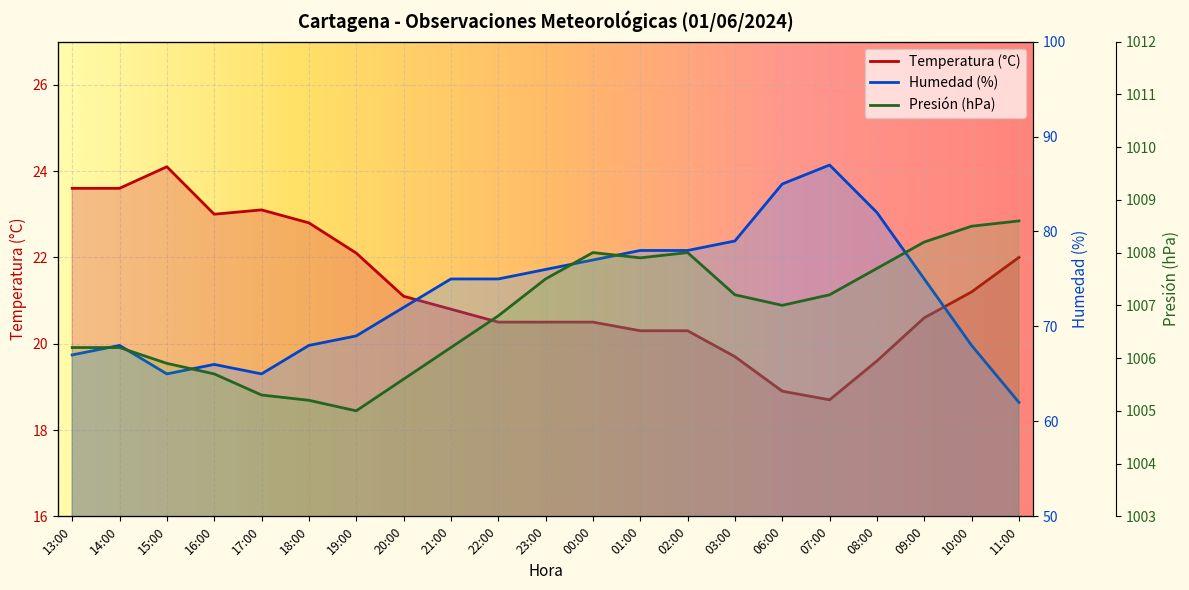

Rank the series by their maximum value, from highest to lowest.

Presión (hPa), Humedad (%), Temperatura (°C)